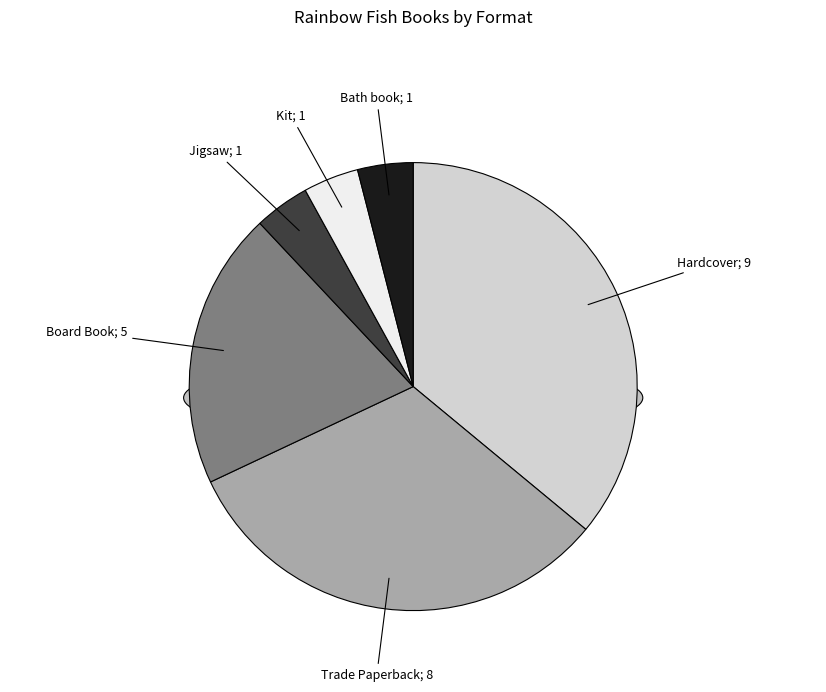

How many segments does this pie chart have?

6